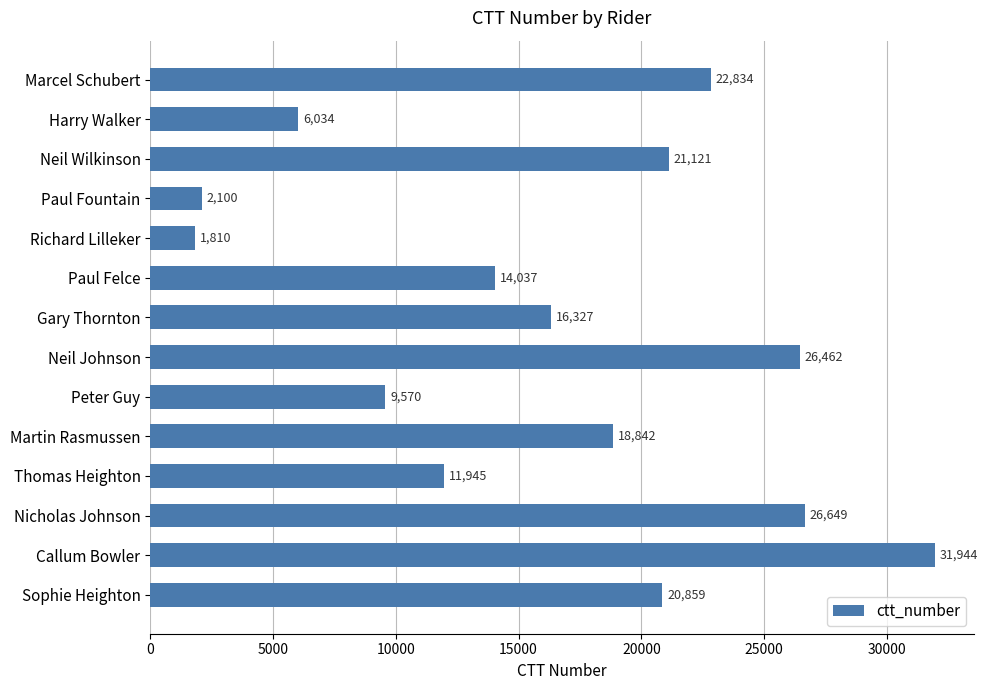

The chart shows a value of 31944 at Callum Bowler. True or false?

True